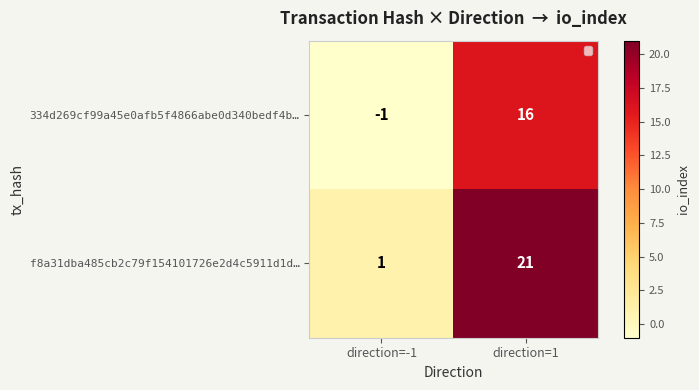

What is the sum of all f8a31dba485cb2c79f154101726e2d4c5911d1d… values?

22